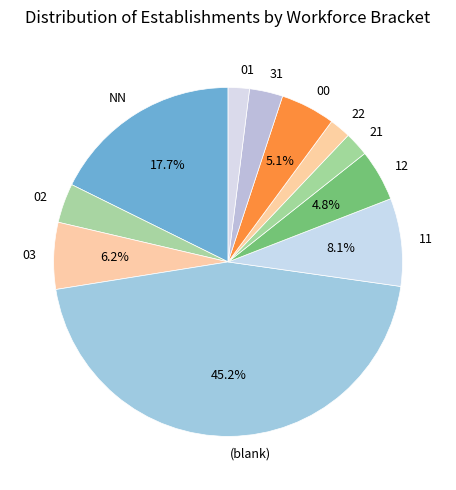

Does any single category account for the majority?

No